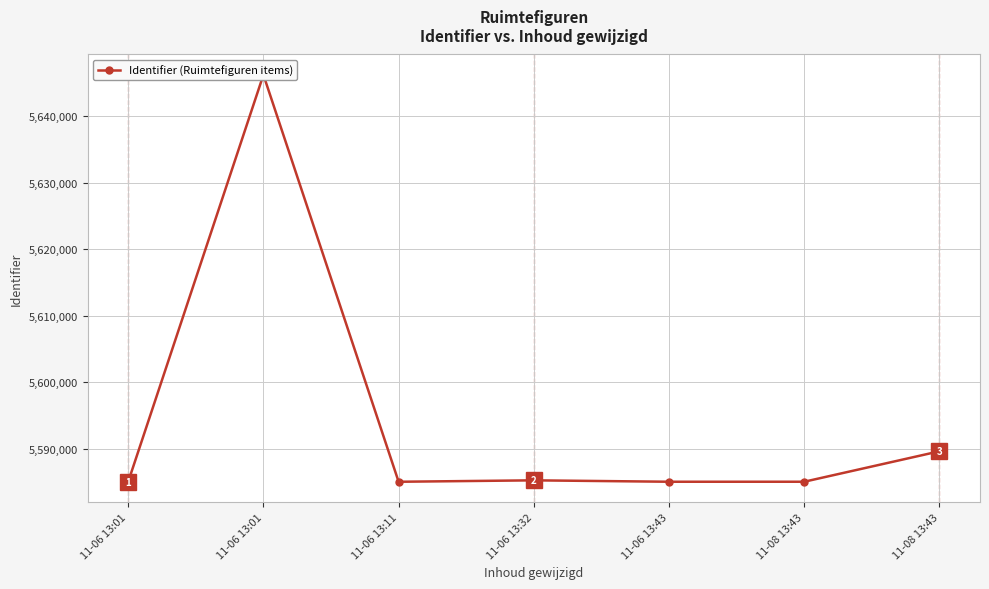

How many interior local valleys (lower than both neighbors) does the data have?

2